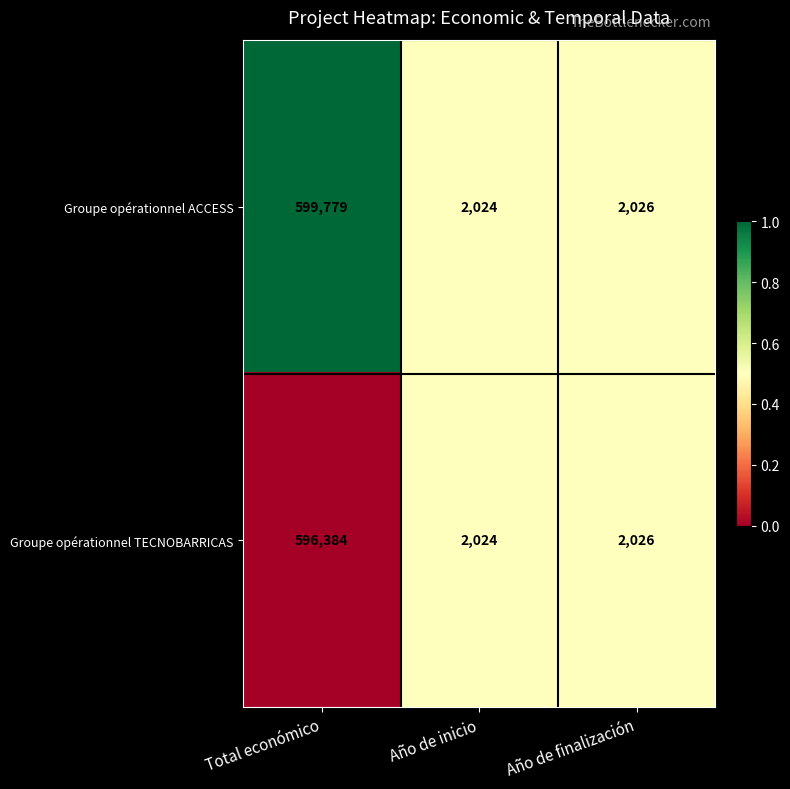

What is the difference between the highest and lowest values at Total económico?

3395